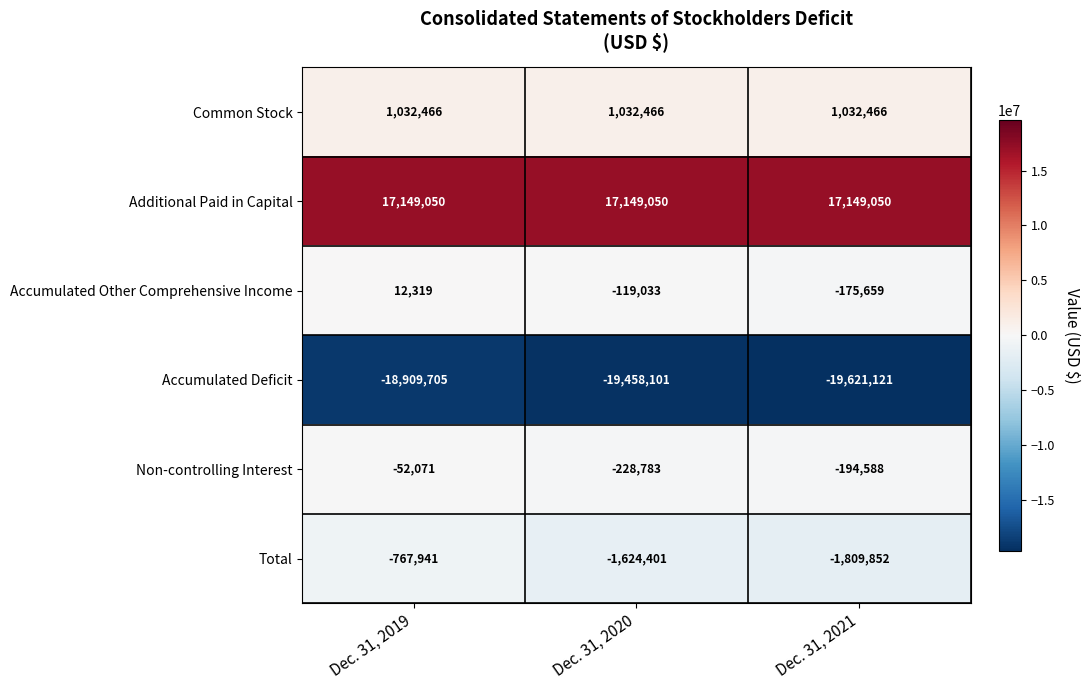

Where is Total nearest to the value -1288896?

Dec. 31, 2020